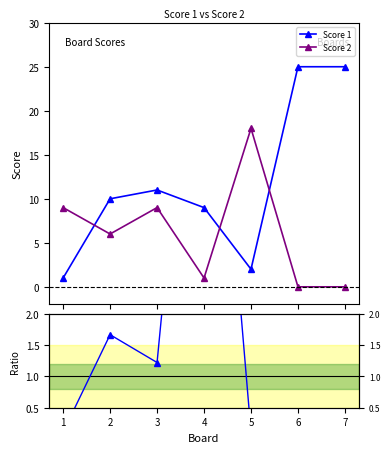

Is it true that Score 1 equals 34.6 at 6?

False